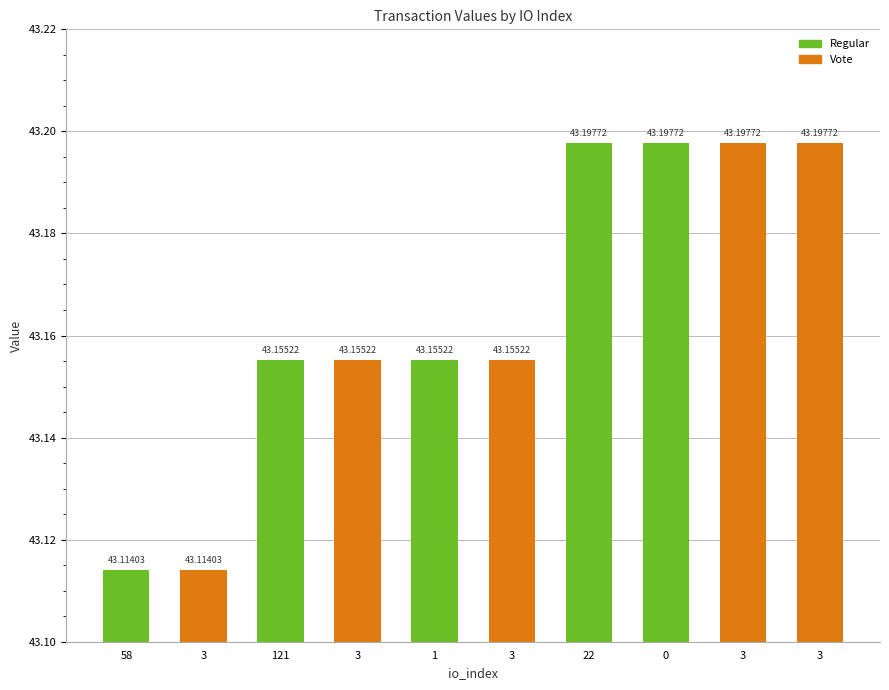

Which series has the largest total across all categories?

Regular